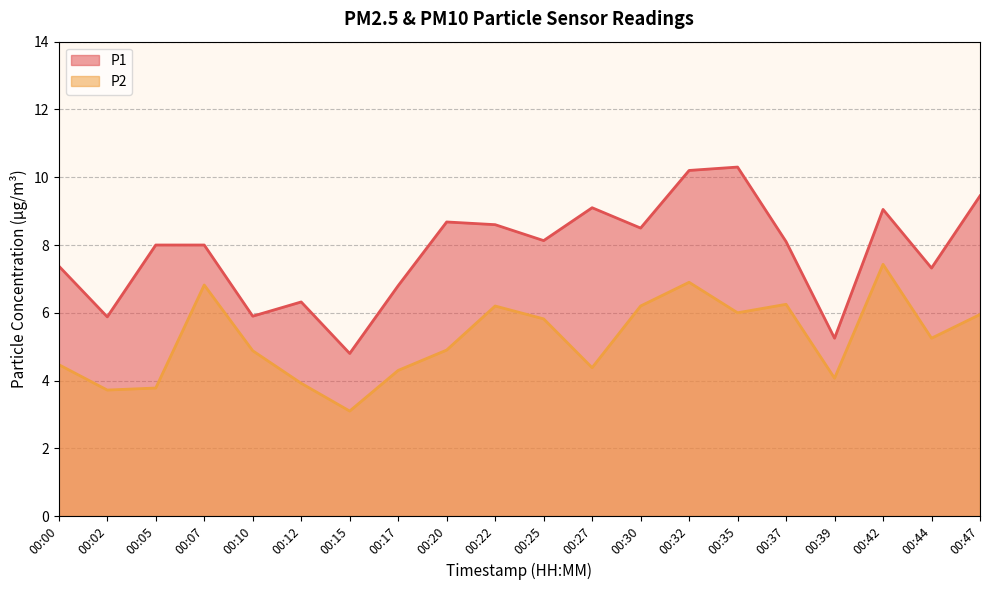

True or false: P2 and P1 intersect in this chart.

False